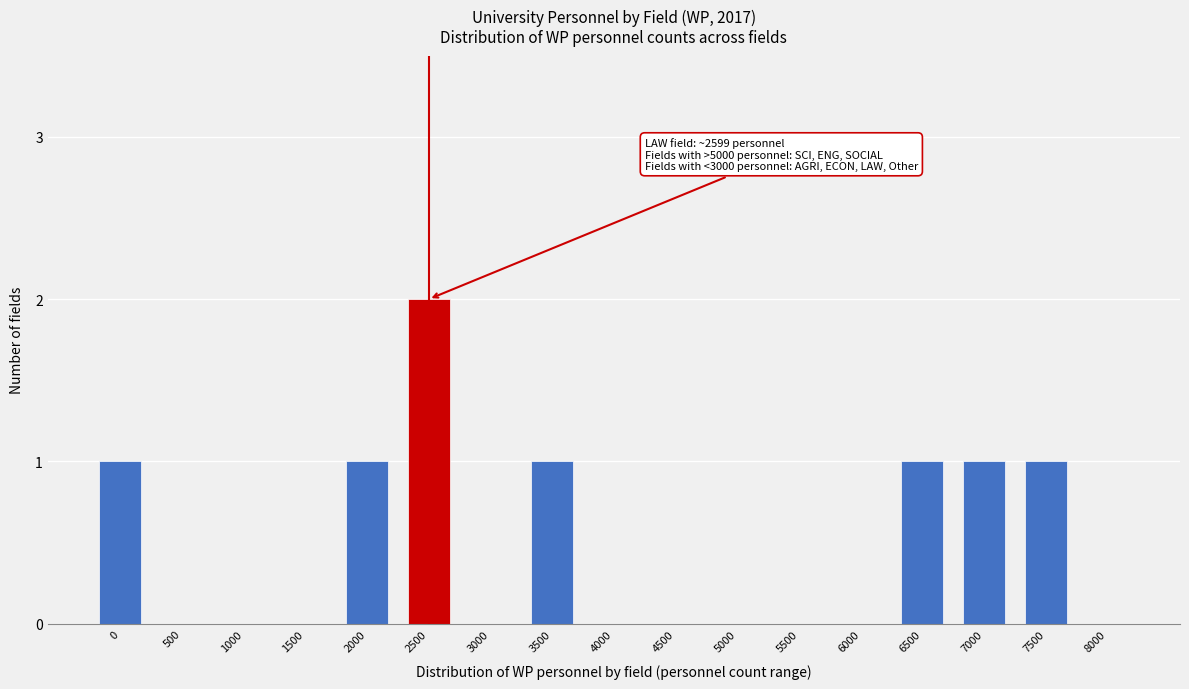

Reading left to right, extract all data points from this chart.

0=1	500=0	1000=0	1500=0	2000=1	2500=2	3000=0	3500=1	4000=0	4500=0	5000=0	5500=0	6000=0	6500=1	7000=1	7500=1	8000=0